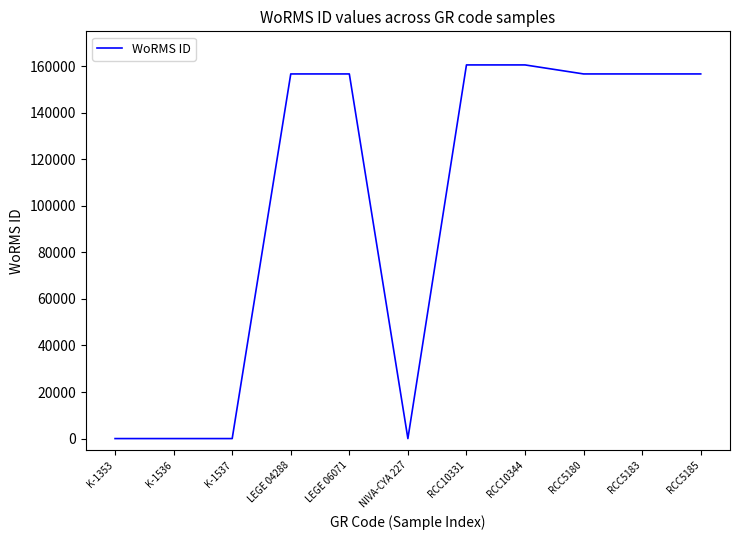

Is it true that the value at K-1537 is -49339?

False